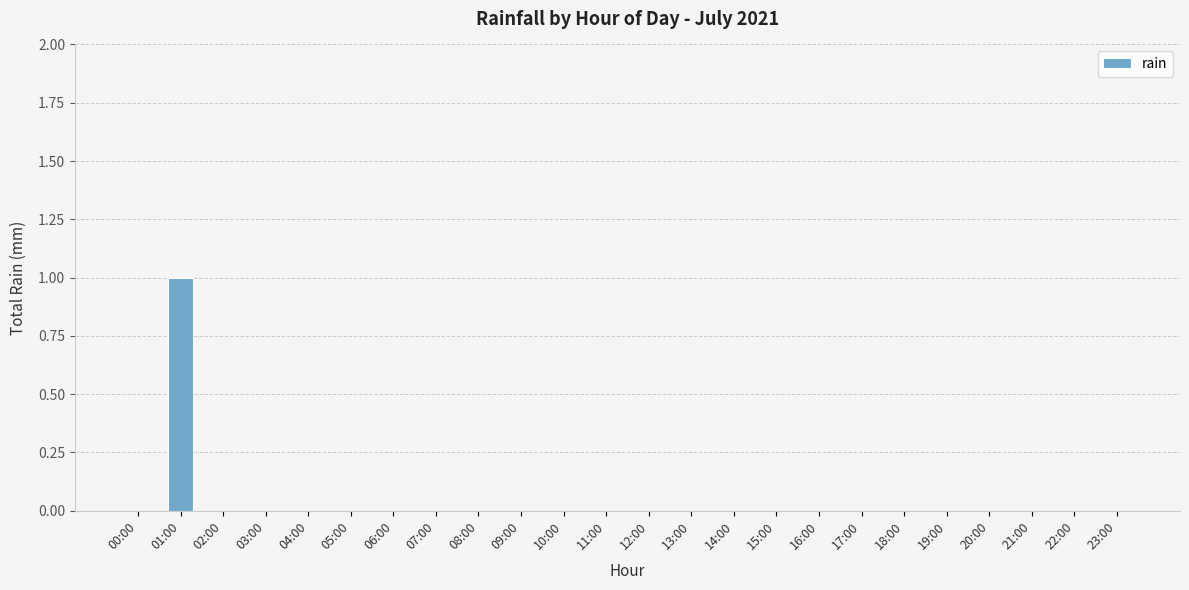

The value at 03:00 is 0. True or false?

True